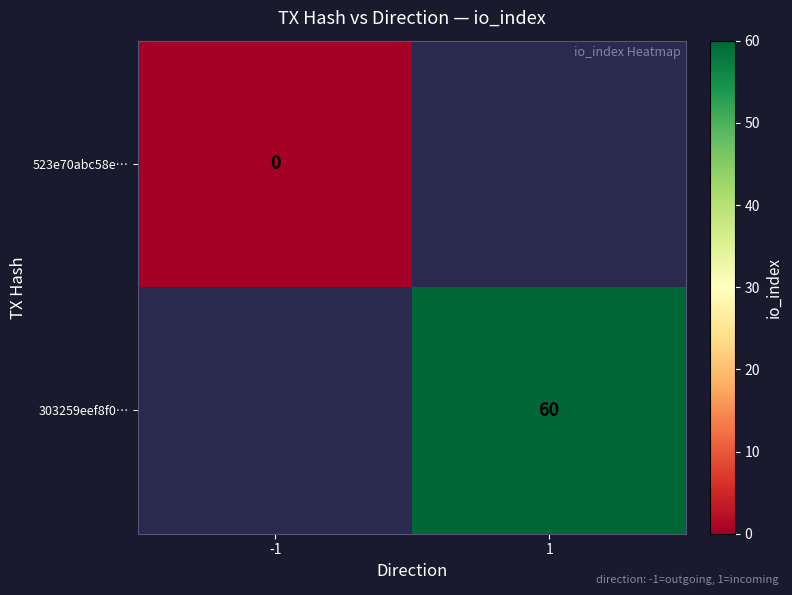

Is it true that 303259eef8f0… equals 106 at 1?

False